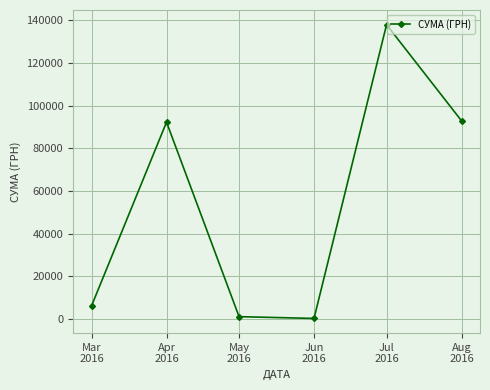

How many points are higher than both their immediate neighbors (excluding endpoints)?

2